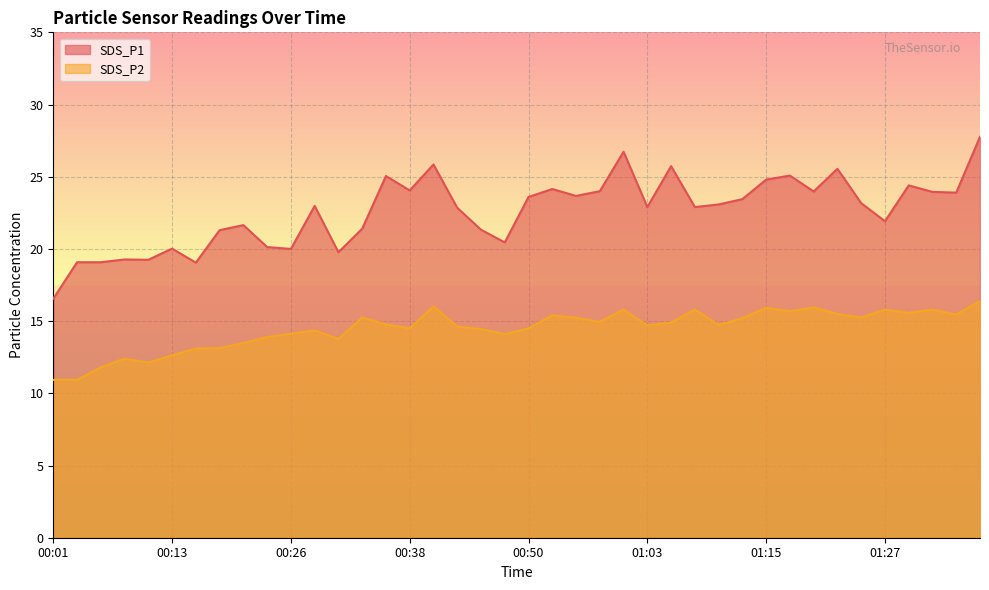

What is the difference between the maximum and second lowest values in the SDS_P2 series?

5.5